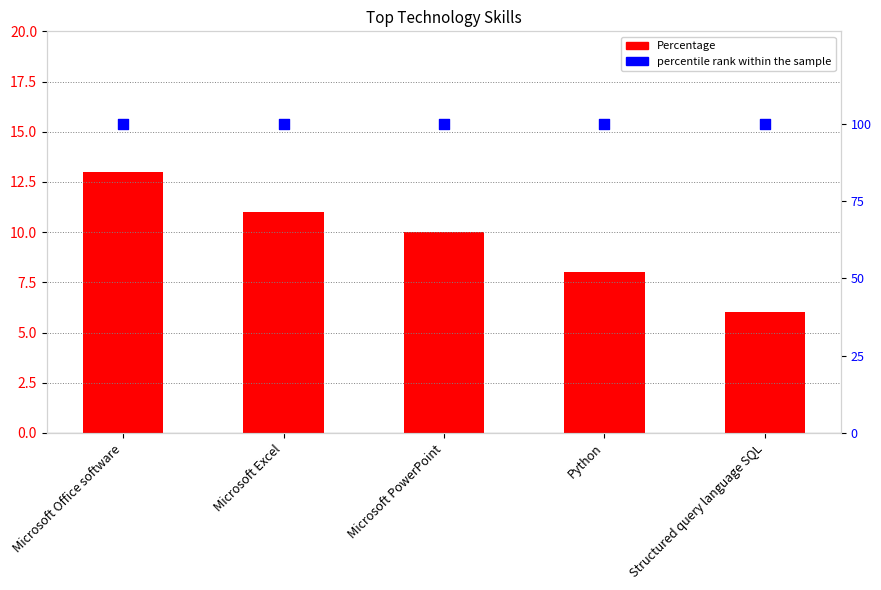

Which series reaches the maximum Y coordinate?

percentile rank within the sample